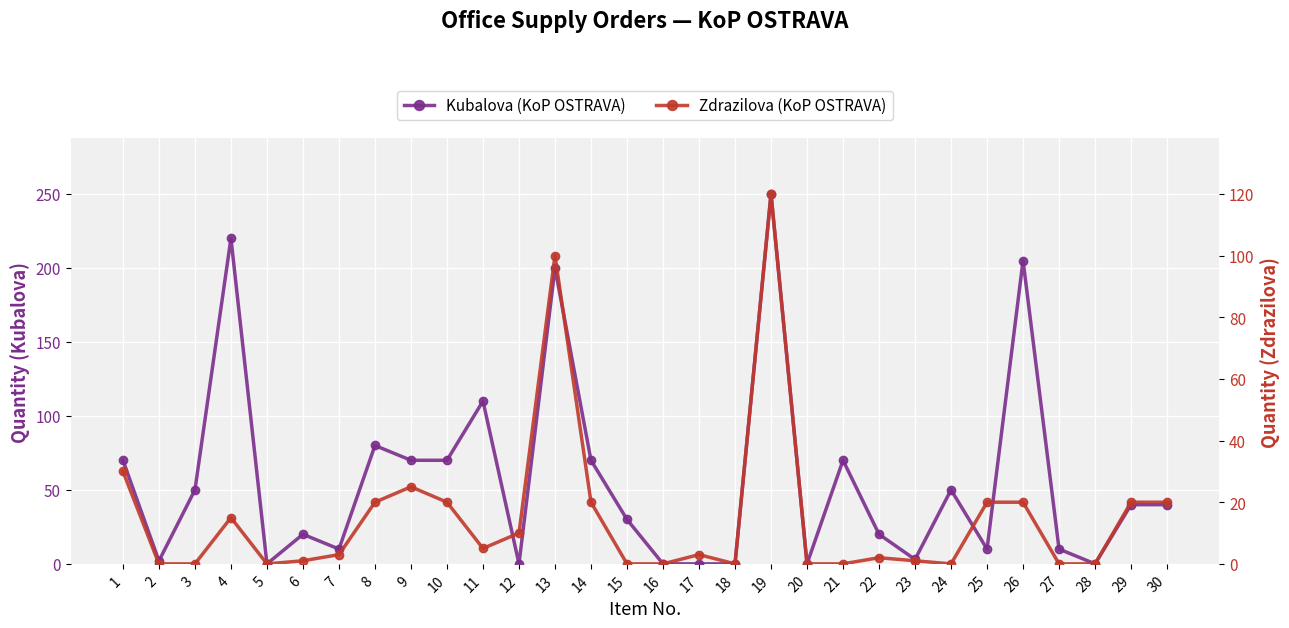

Where does the Zdrazilova (KoP OSTRAVA) series first go above 3?

1